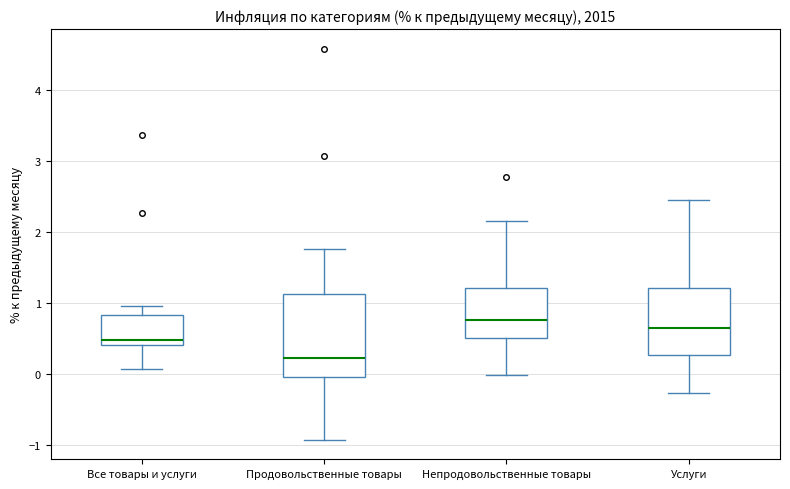

Reading left to right, transcribe this box plot: for each box, give where its median line is, the range the box spans, and where its two whiskers end, as read against the y-axis. The values are not printed on the chart, so give them approximately, as read against the axis.

Все товары и услуги: median 0.5, box 0.4 to 0.8, whiskers 0.1 to 1.0
Продовольственные товары: median 0.2, box 0.0 to 1.1, whiskers -0.9 to 1.8
Непродовольственные товары: median 0.8, box 0.5 to 1.2, whiskers 0.0 to 2.2
Услуги: median 0.7, box 0.3 to 1.2, whiskers -0.3 to 2.5